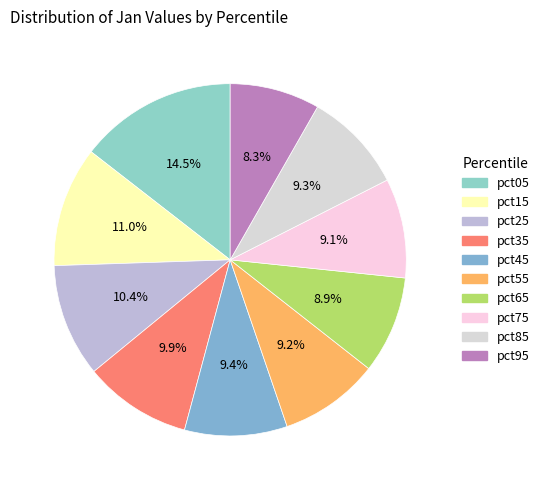

Is there any slice that represents more than half of the pie?

No